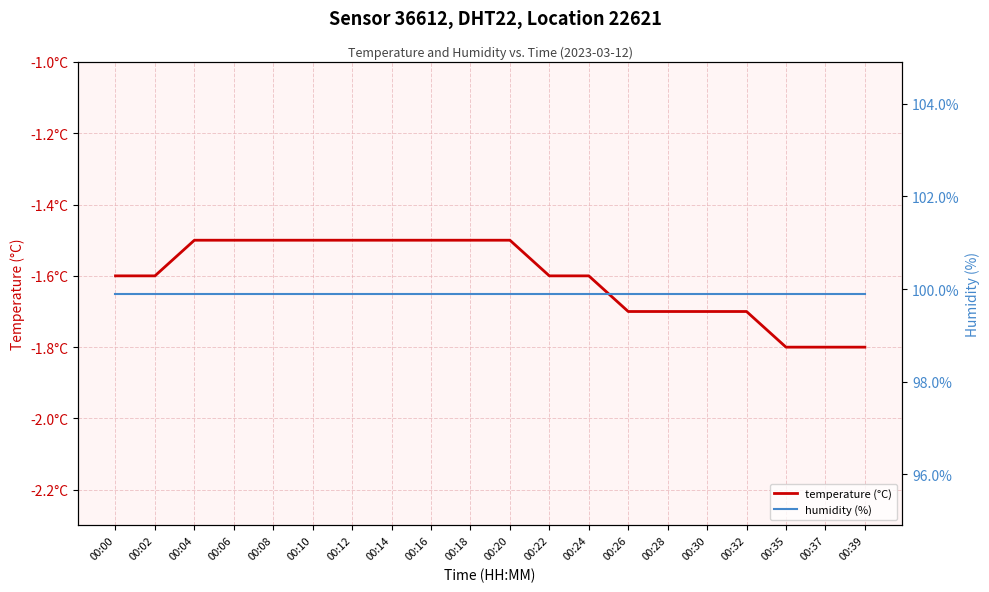

Reading left to right, transcribe all the data shown in this chart.

temperature (°C): 00:00=-1.6	00:02=-1.6	00:04=-1.5	00:06=-1.5	00:08=-1.5	00:10=-1.5	00:12=-1.5	00:14=-1.5	00:16=-1.5	00:18=-1.5	00:20=-1.5	00:22=-1.6	00:24=-1.6	00:26=-1.7	00:28=-1.7	00:30=-1.7	00:32=-1.7	00:35=-1.8	00:37=-1.8	00:39=-1.8
humidity (%): 00:00=99.9	00:02=99.9	00:04=99.9	00:06=99.9	00:08=99.9	00:10=99.9	00:12=99.9	00:14=99.9	00:16=99.9	00:18=99.9	00:20=99.9	00:22=99.9	00:24=99.9	00:26=99.9	00:28=99.9	00:30=99.9	00:32=99.9	00:35=99.9	00:37=99.9	00:39=99.9